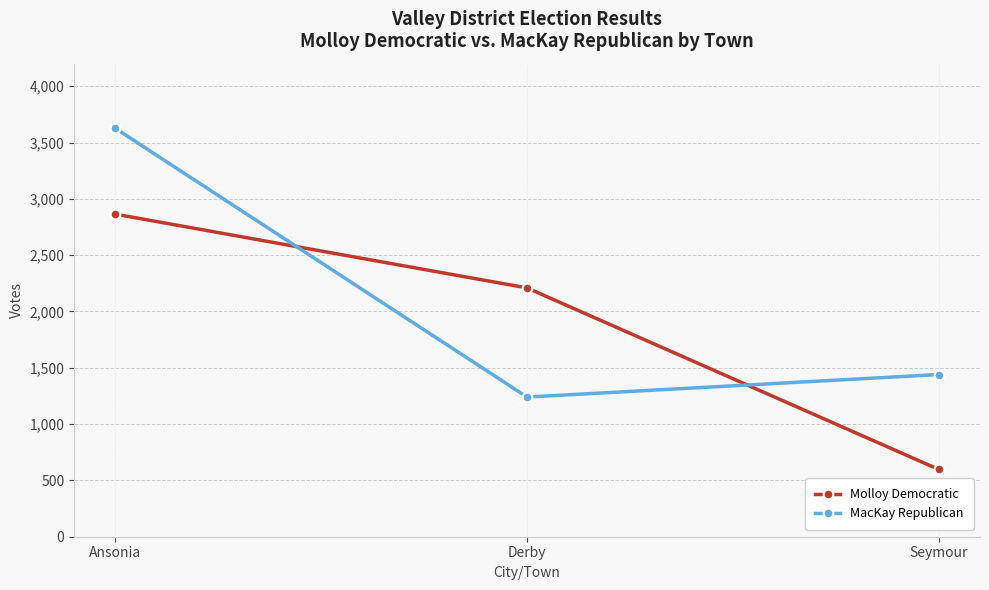

What is the label of the 1st point from the left?

Ansonia